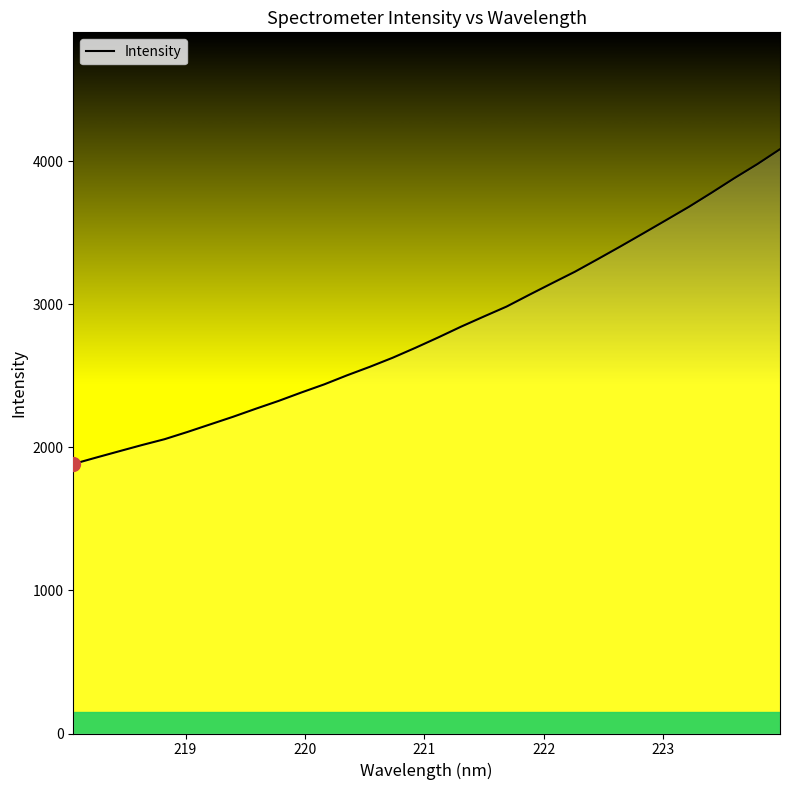

What is the smallest value displayed?

1883.2